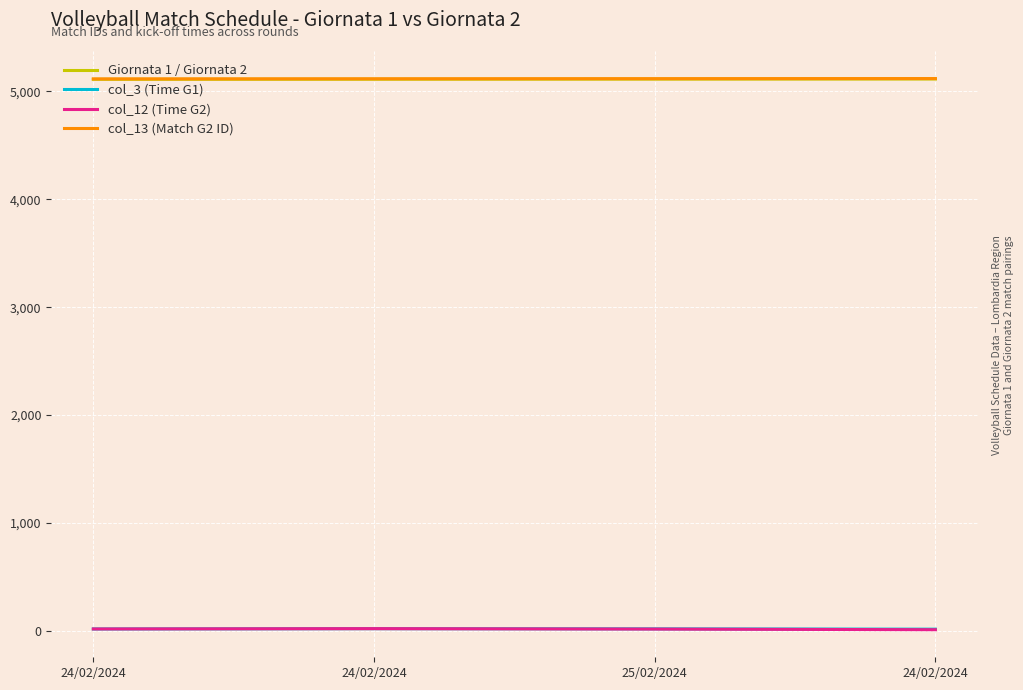

What is the label of the 2nd point from the left?

24/02/2024